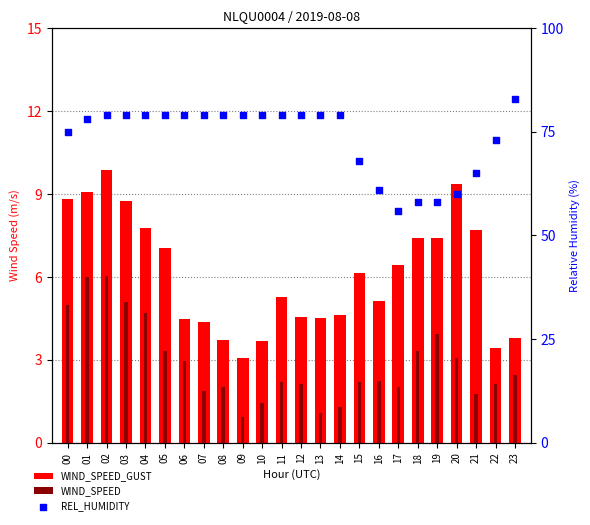

What is the total value across all series at 16?

68.3